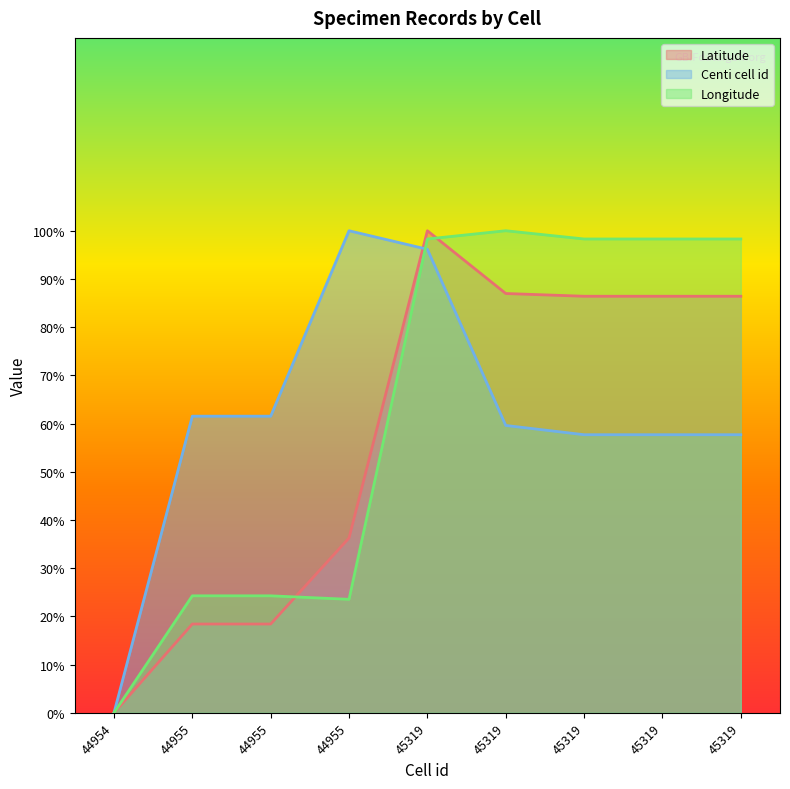

What is the value of the Longitude point at the 3rd from the left?

24.3